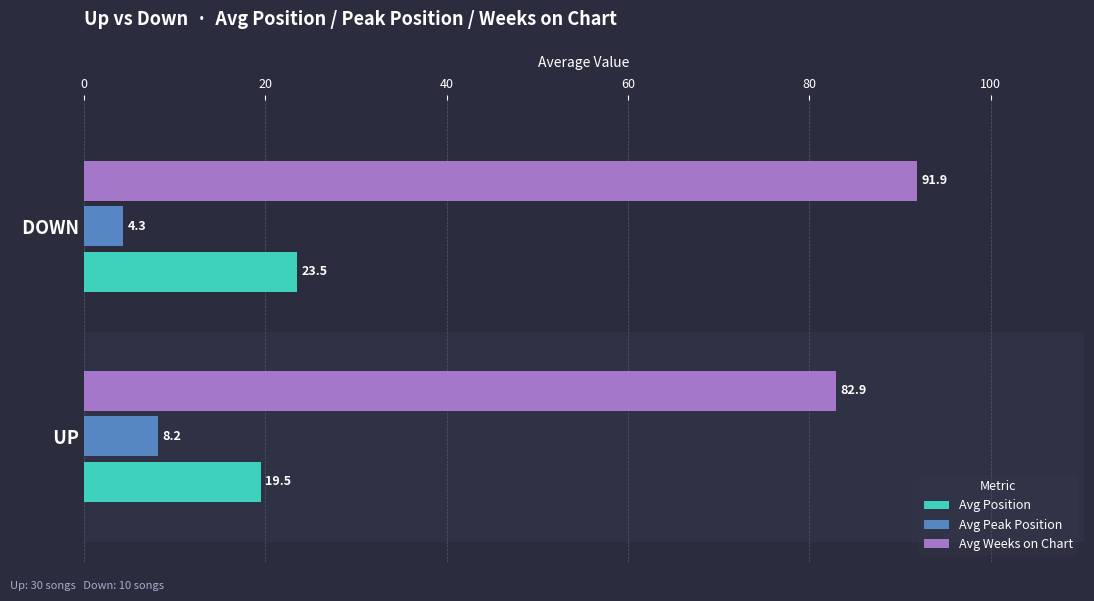

Rank the series by their average value, from highest to lowest.

Avg Weeks on Chart, Avg Position, Avg Peak Position